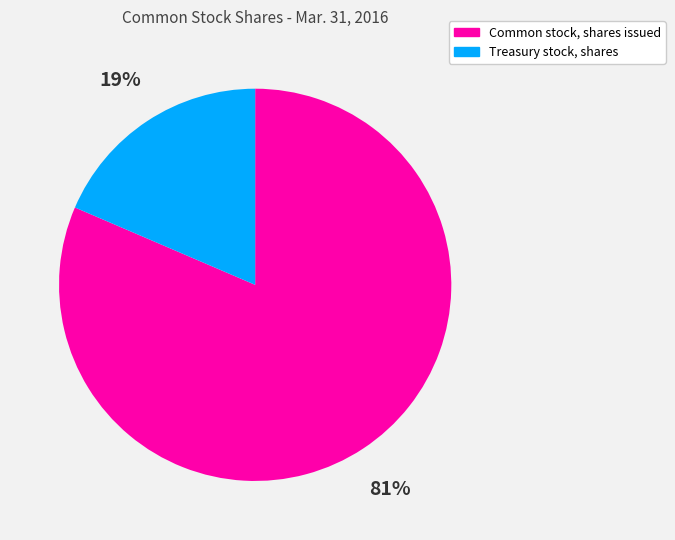

What is the smallest slice in the pie chart?

Treasury stock, shares